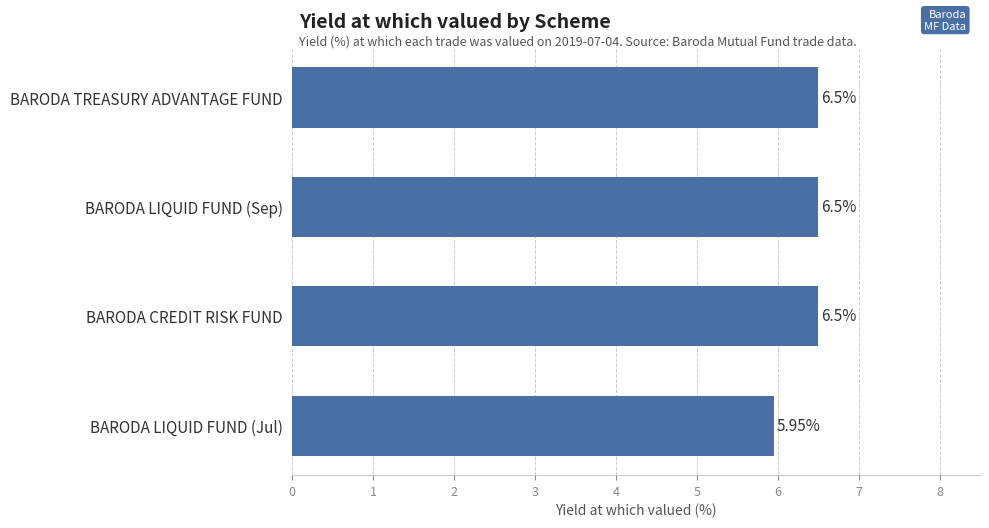

How many series are shown in this chart?

1